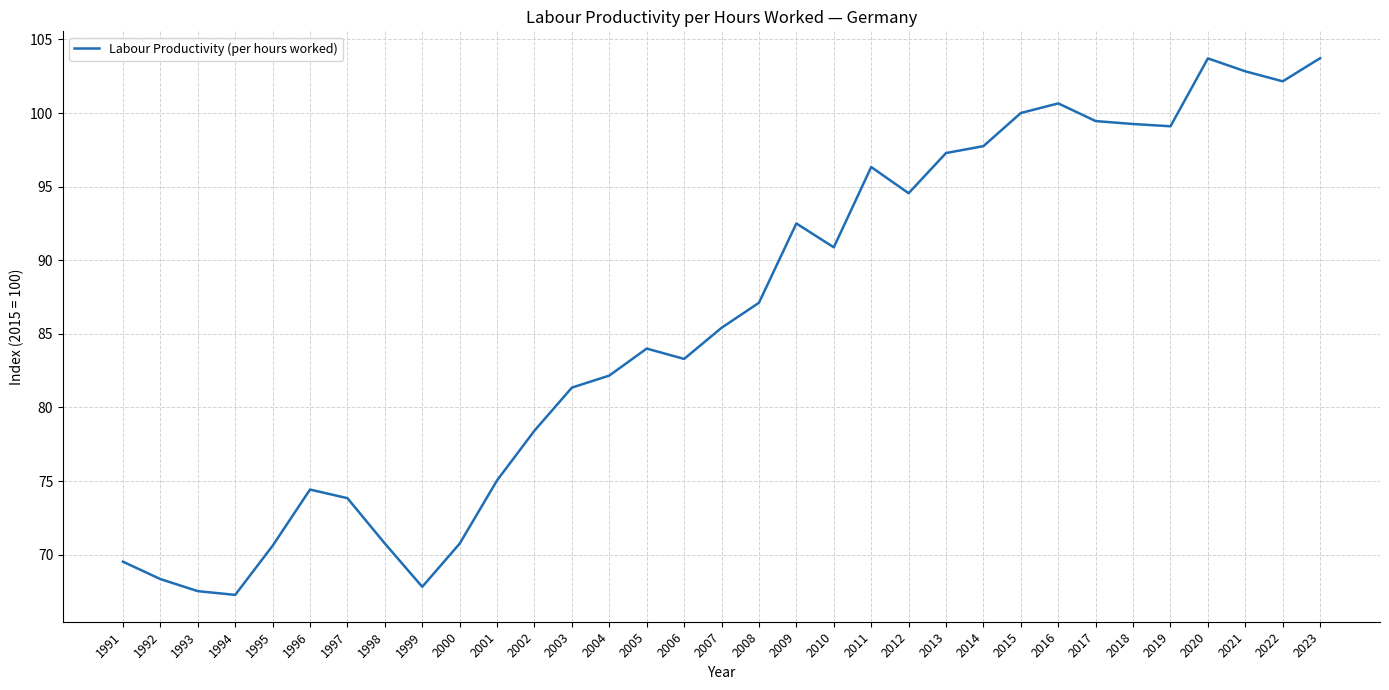

What is the approximate value at 2013?

97.3